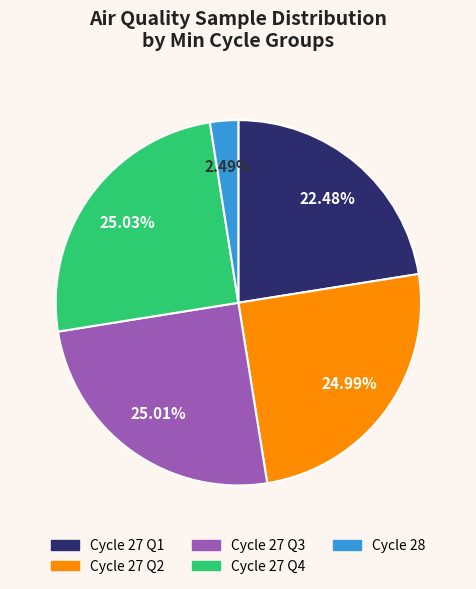

Is there any slice that represents more than half of the pie?

No